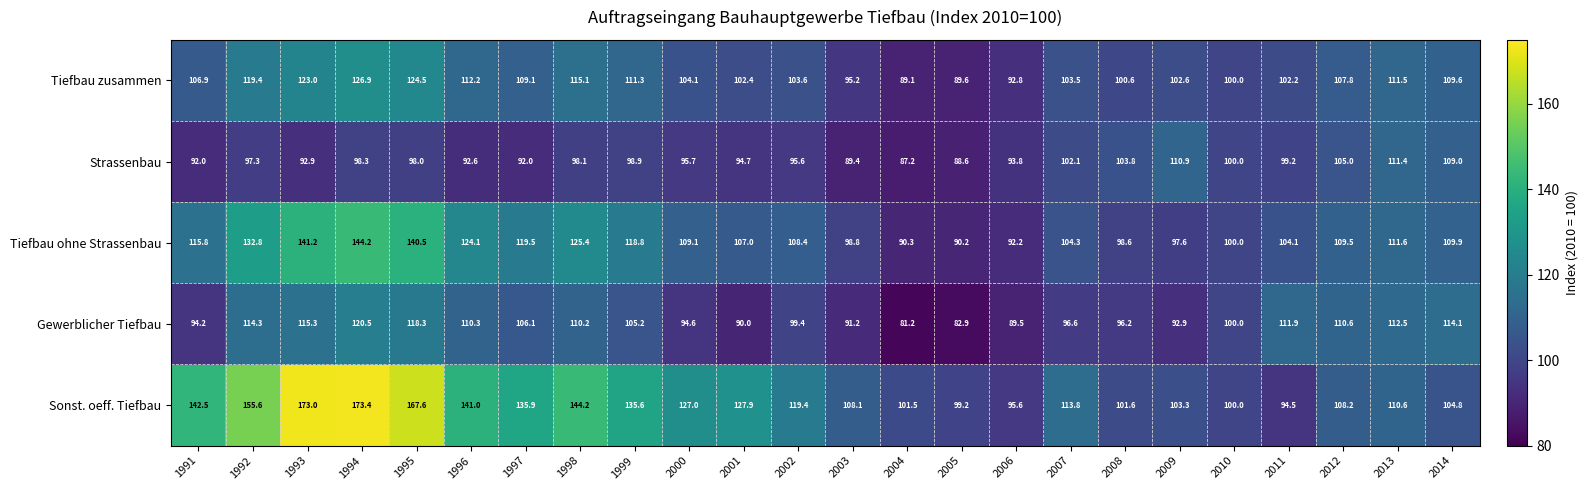

Which series has the widest spread of values?

Sonst. oeff. Tiefbau